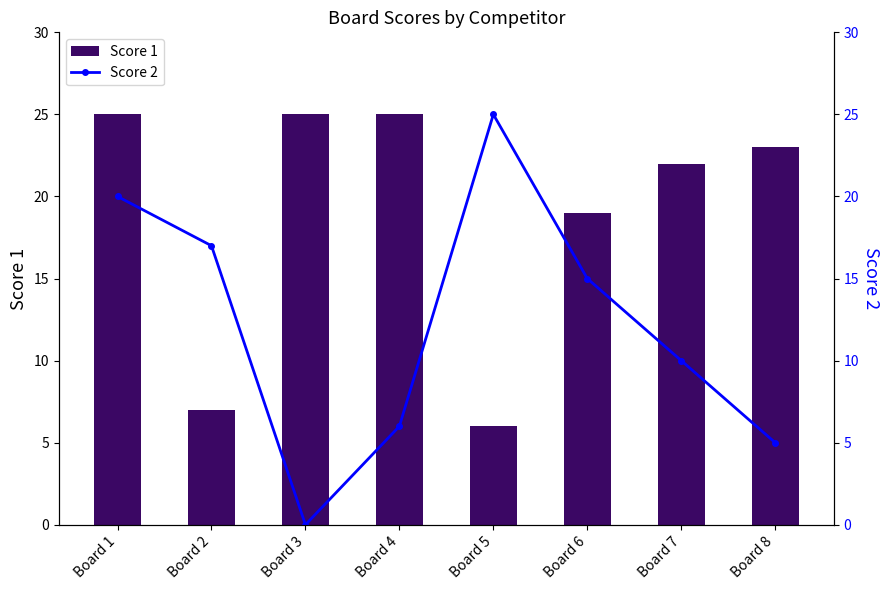

Which series has the widest spread of values?

Score 2